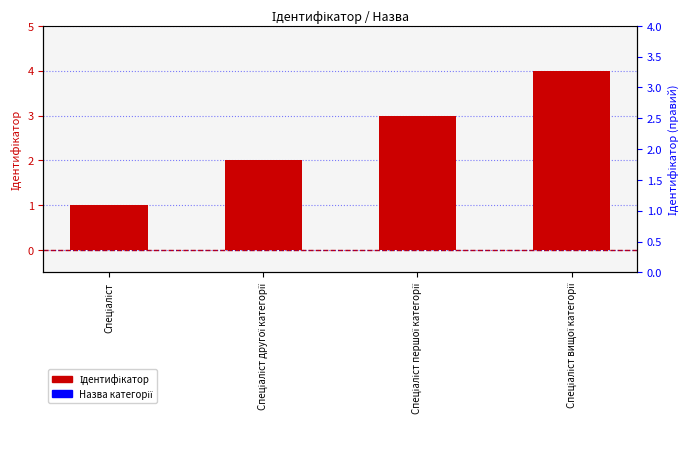

The chart shows a value of 3 at Спеціаліст першої категорії. True or false?

True